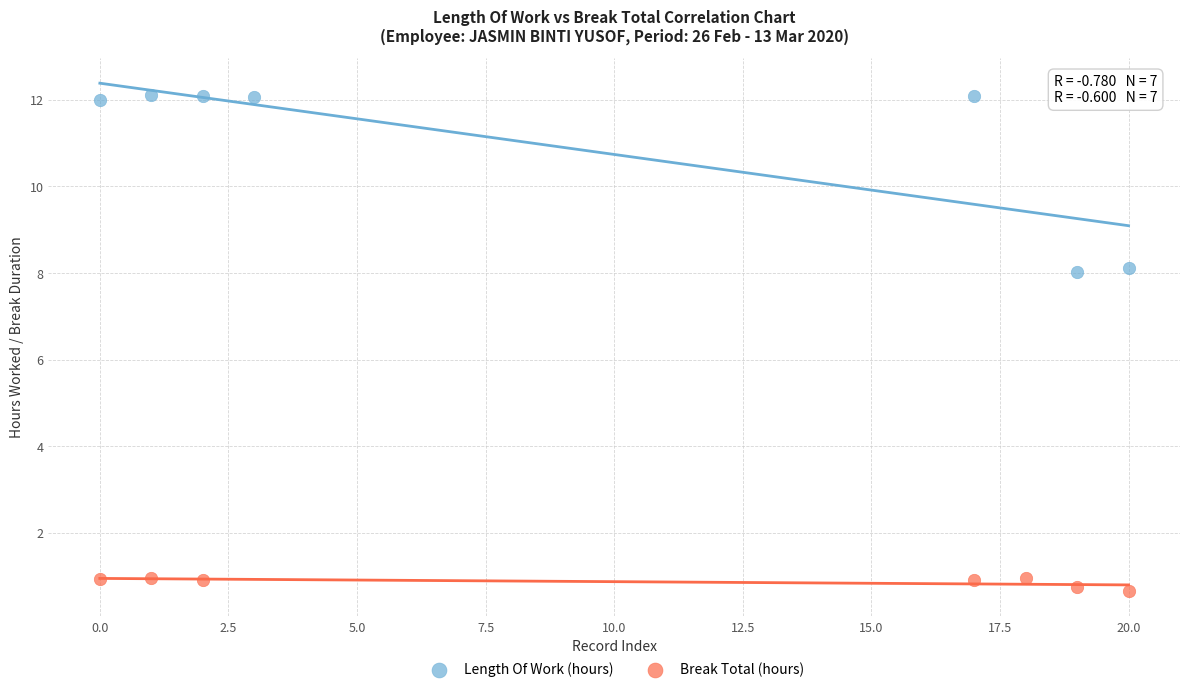

Which series reaches the minimum Y coordinate?

Break Total (hours)